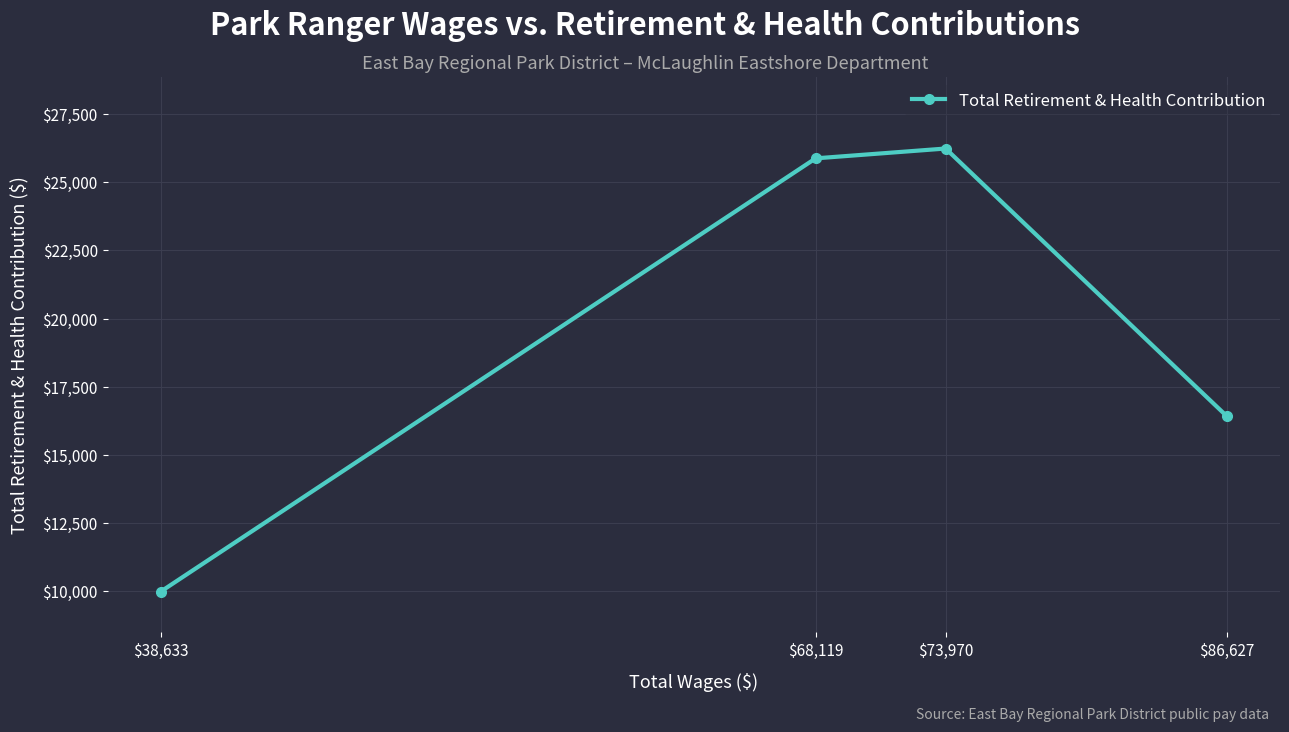

Rank the categories by value from lowest to highest.

$38,633, $86,627, $68,119, $73,970